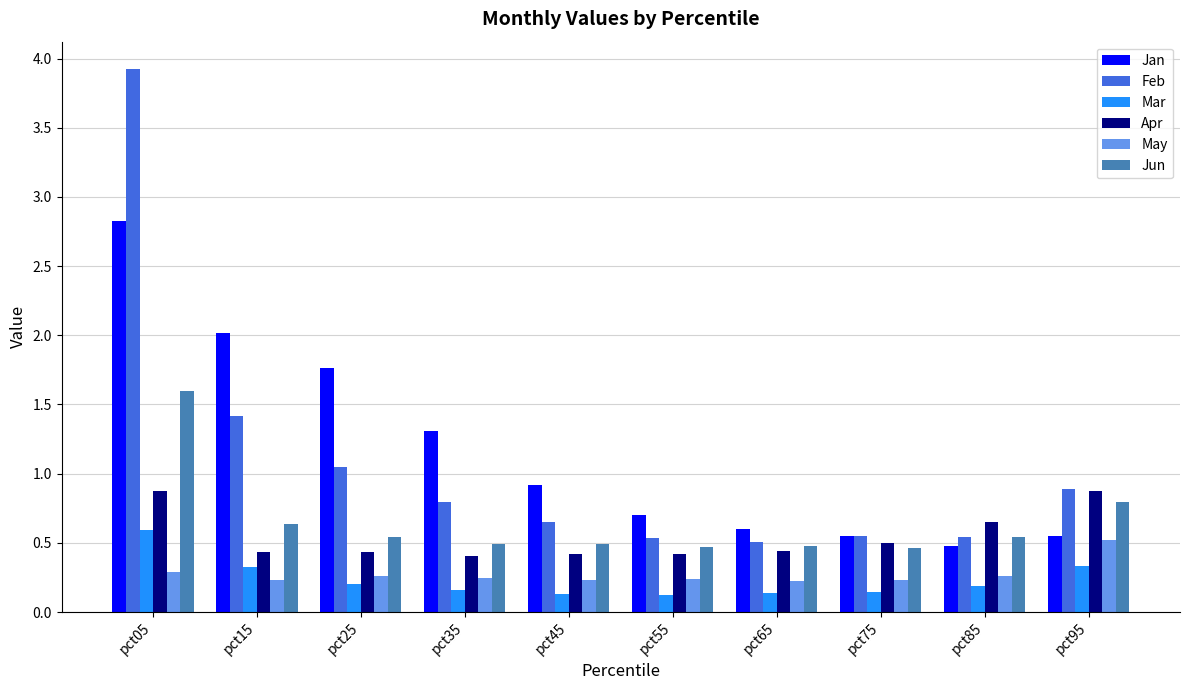

Count the number of data series in this chart.

6